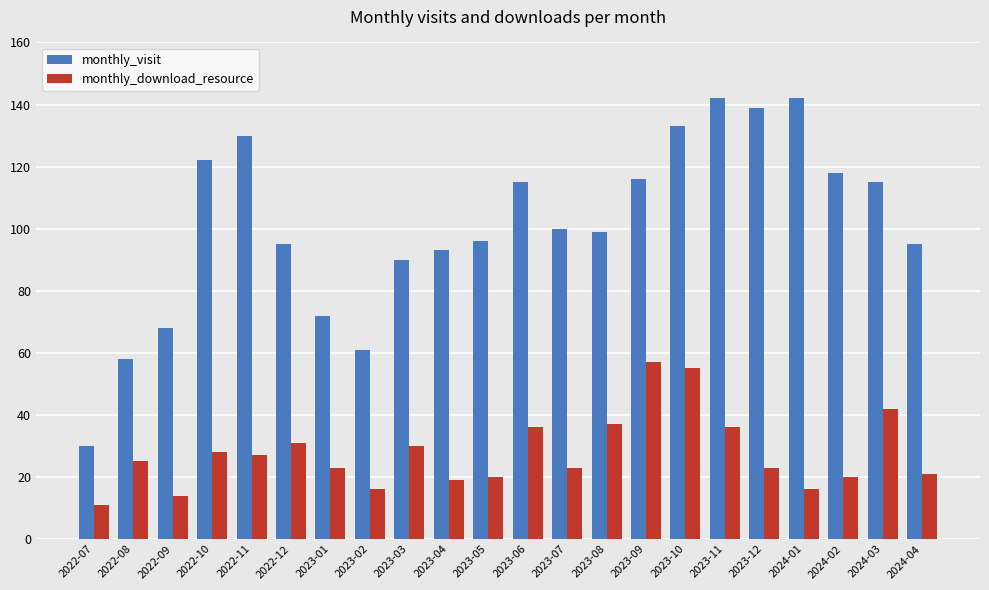

How many groups of bars are there?

22